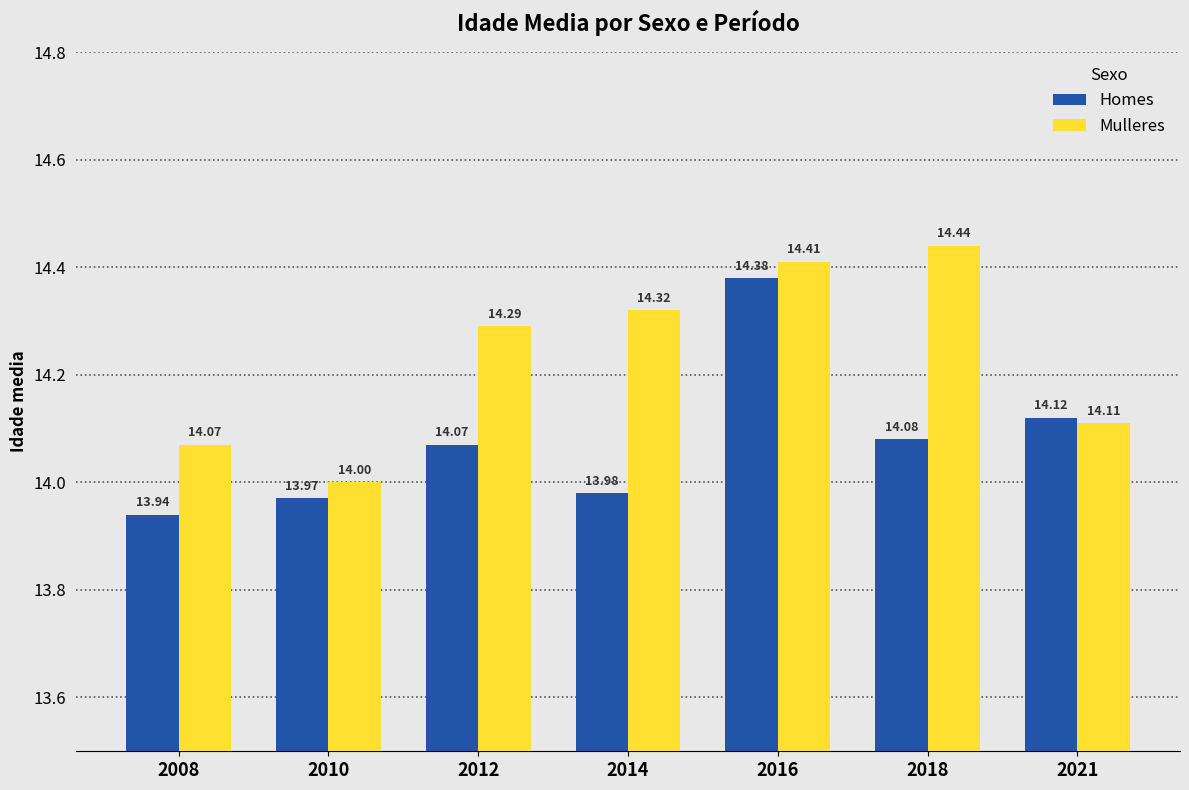

Which label corresponds to the largest value in the chart?

2018